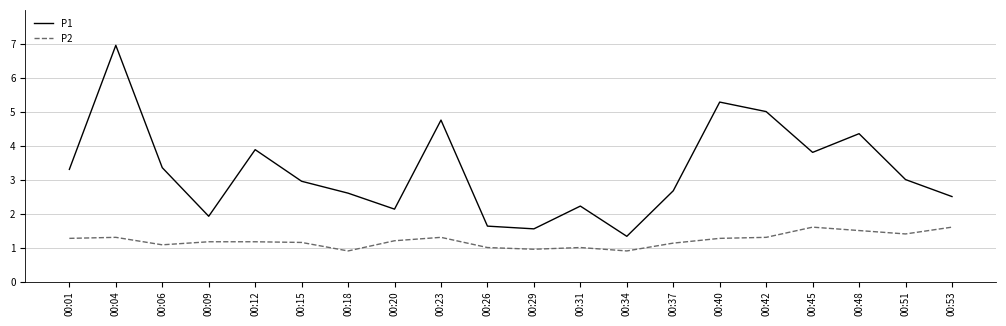

Between 00:01 and 00:45, which series saw the biggest shift?

P1